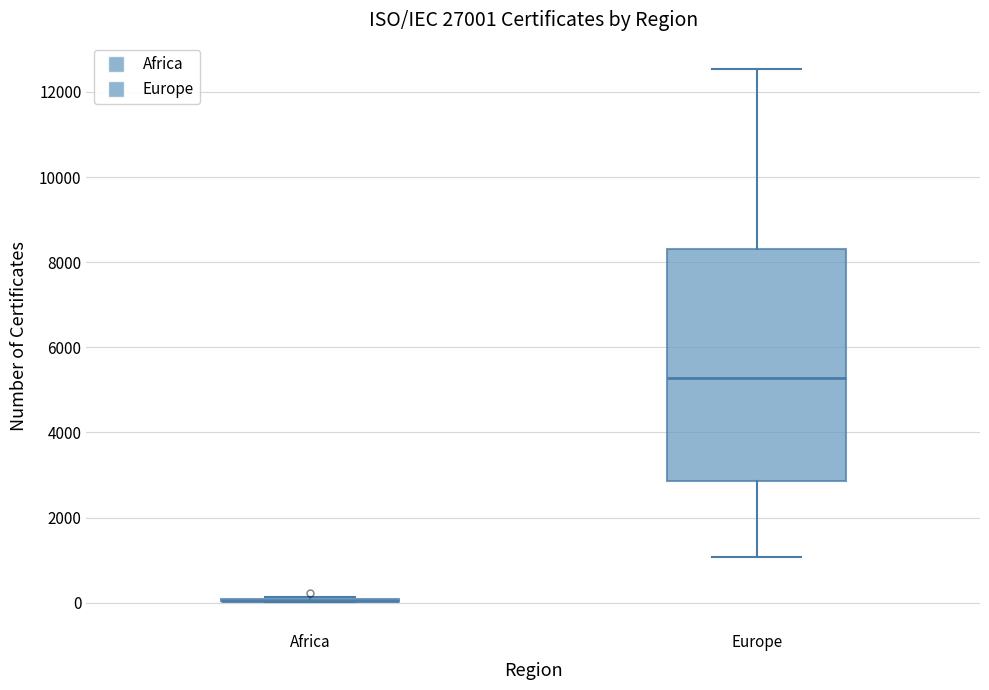

Which box is the tallest, from its lower edge to its upper edge?

Europe